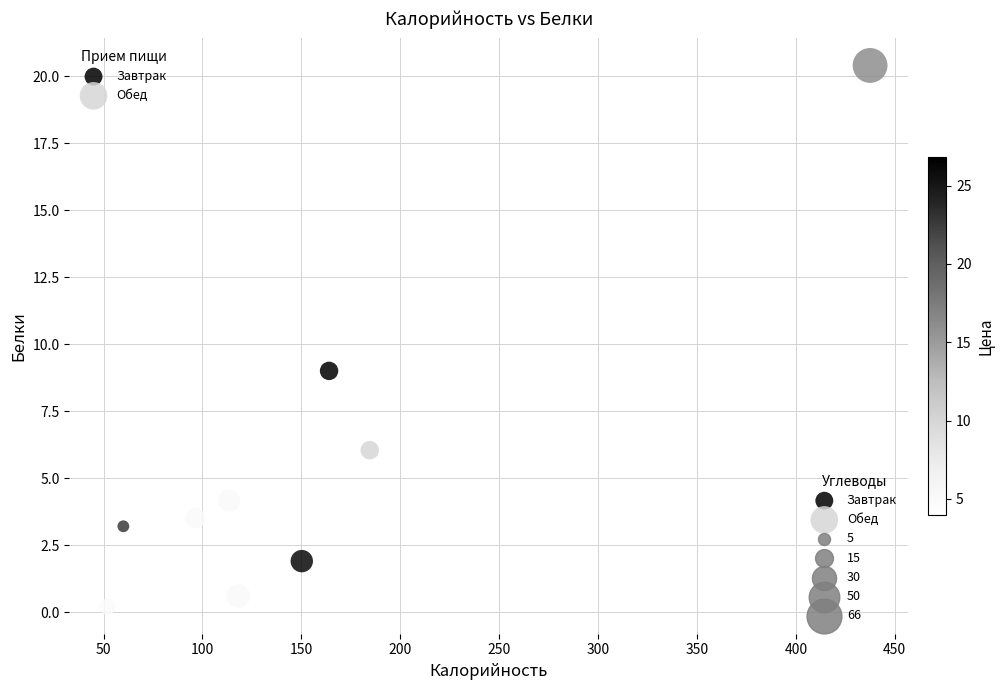

Which series has the largest Y range (max minus min)?

Обед